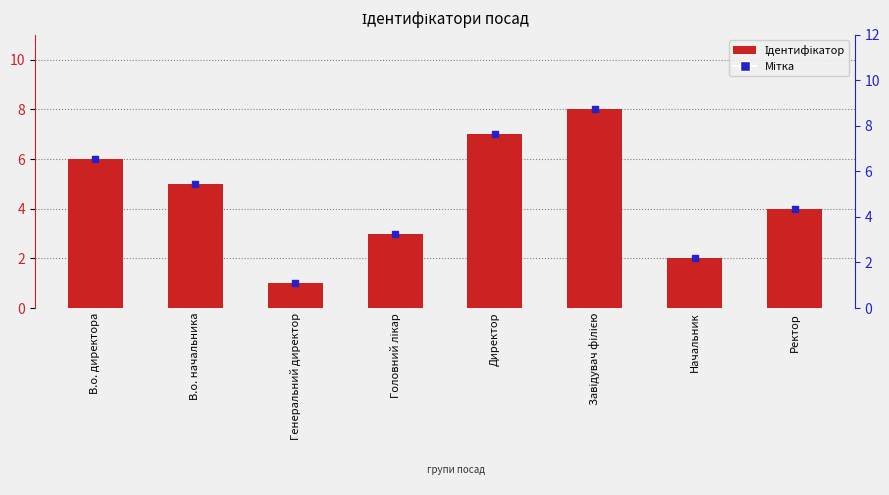

Is the value of Мітка at Генеральний директор greater than the value of Ідентифікатор at Генеральний директор?

No